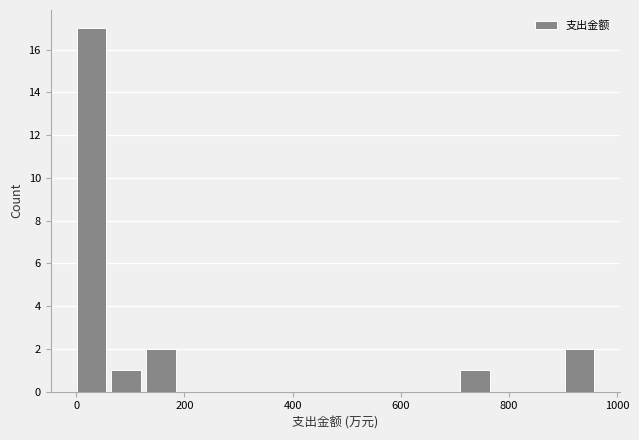

Read against the x-axis, roughly where is the centre of the tallest bar?

20